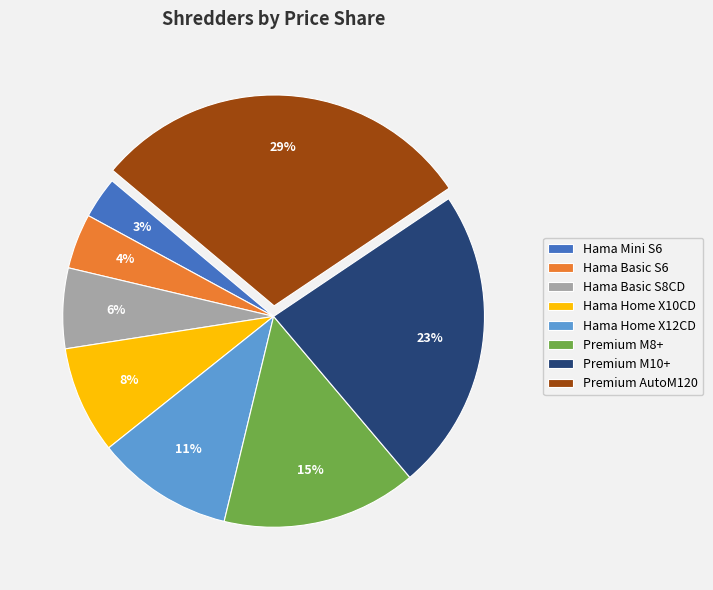

Rank the categories by value from lowest to highest.

Hama Mini S6, Hama Basic S6, Hama Basic S8CD, Hama Home X10CD, Hama Home X12CD, Premium M8+, Premium M10+, Premium AutoM120